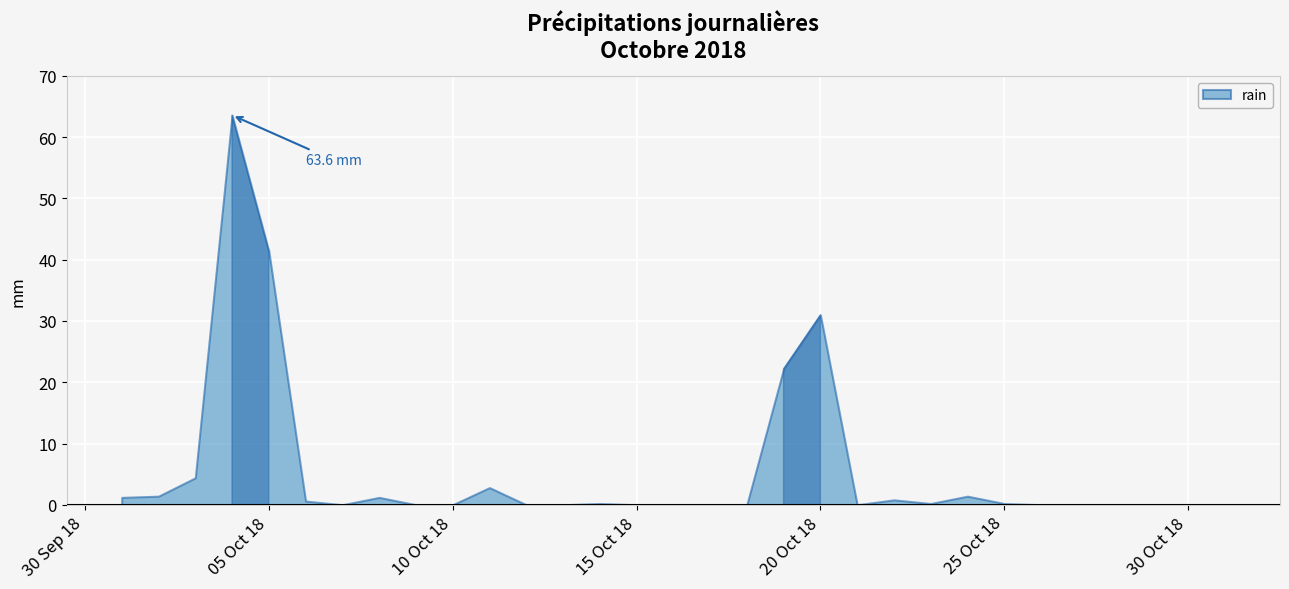

Count the number of values greater than 0.

15